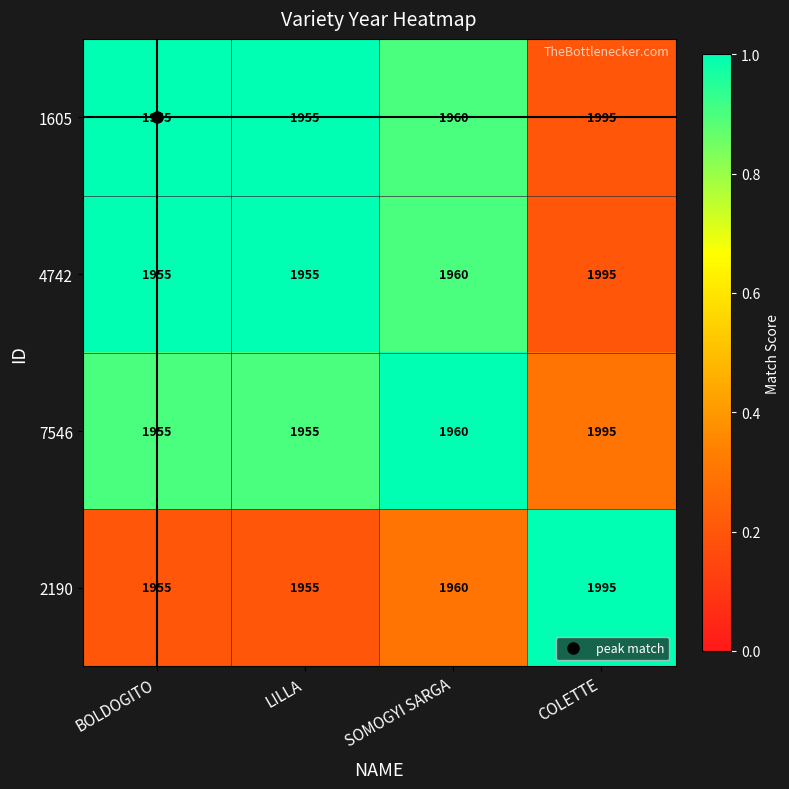

Is the value of 1605 at BOLDOGITO greater than the value of 7546 at COLETTE?

No